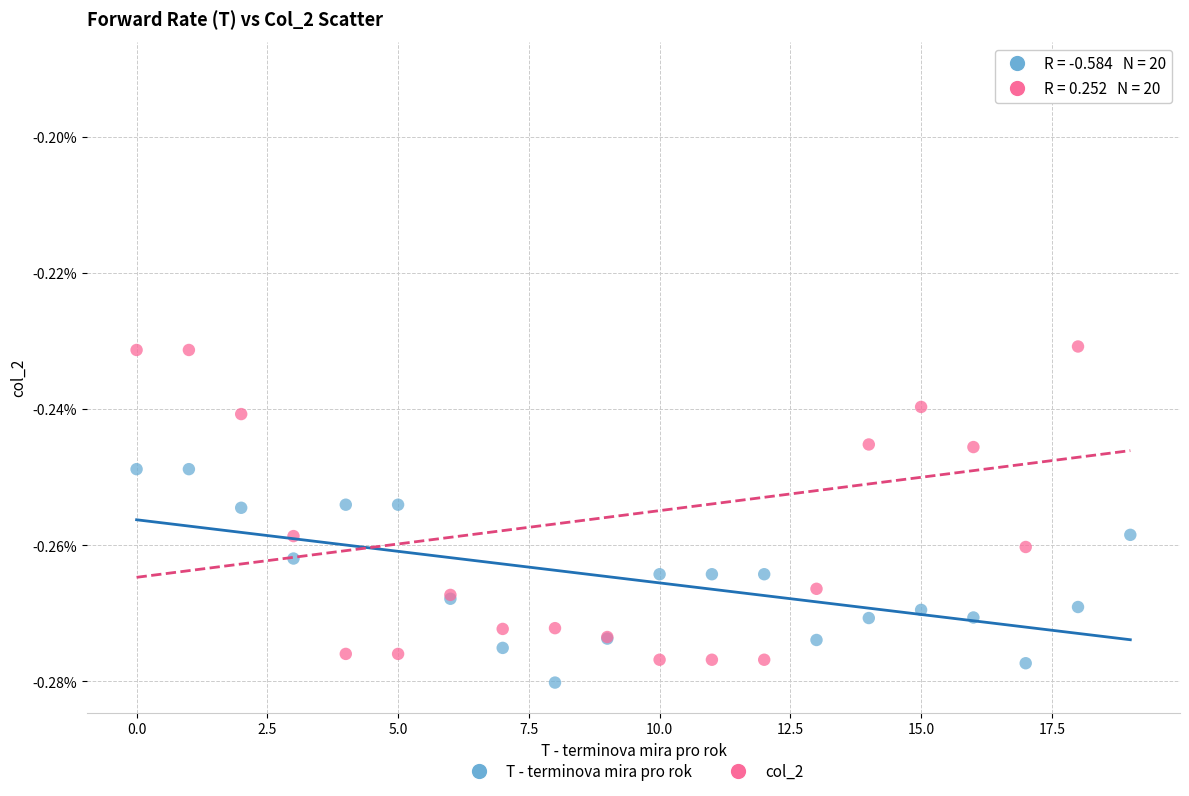

Which series reaches the minimum Y coordinate?

T - terminova mira pro rok